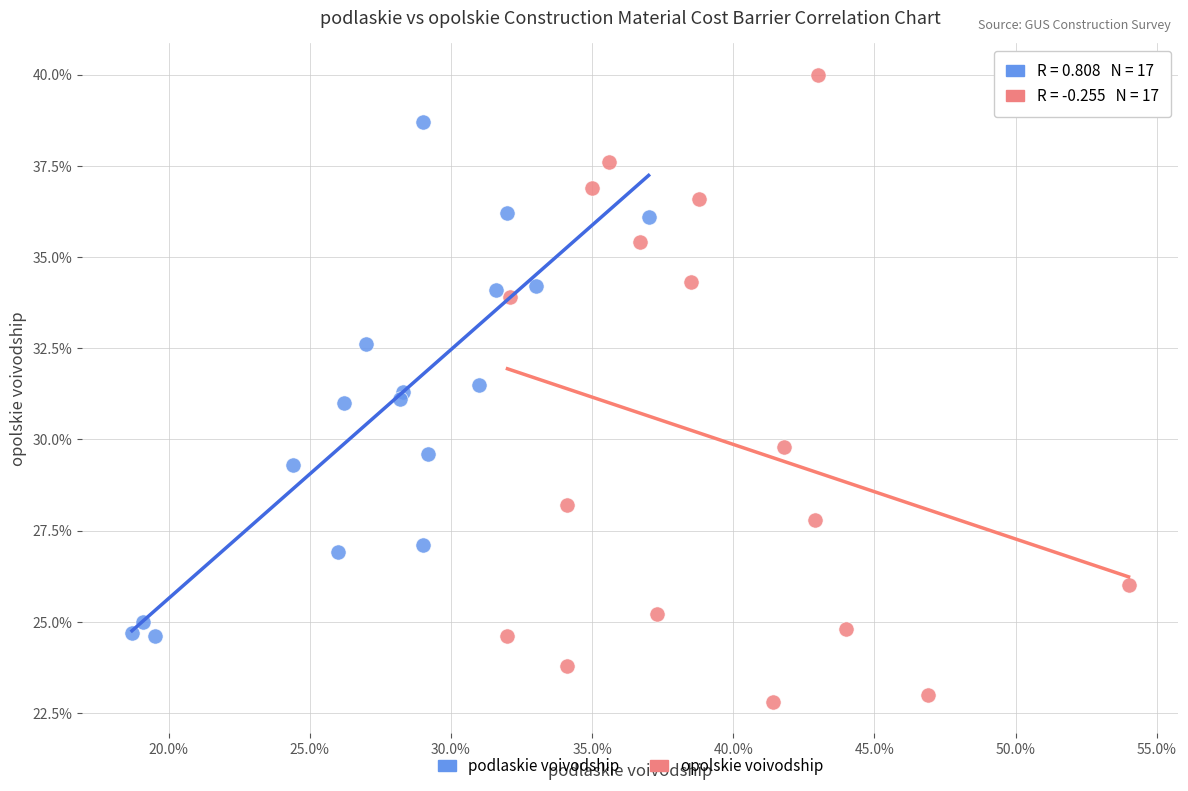

Which series has the largest Y range (max minus min)?

opolskie voivodship